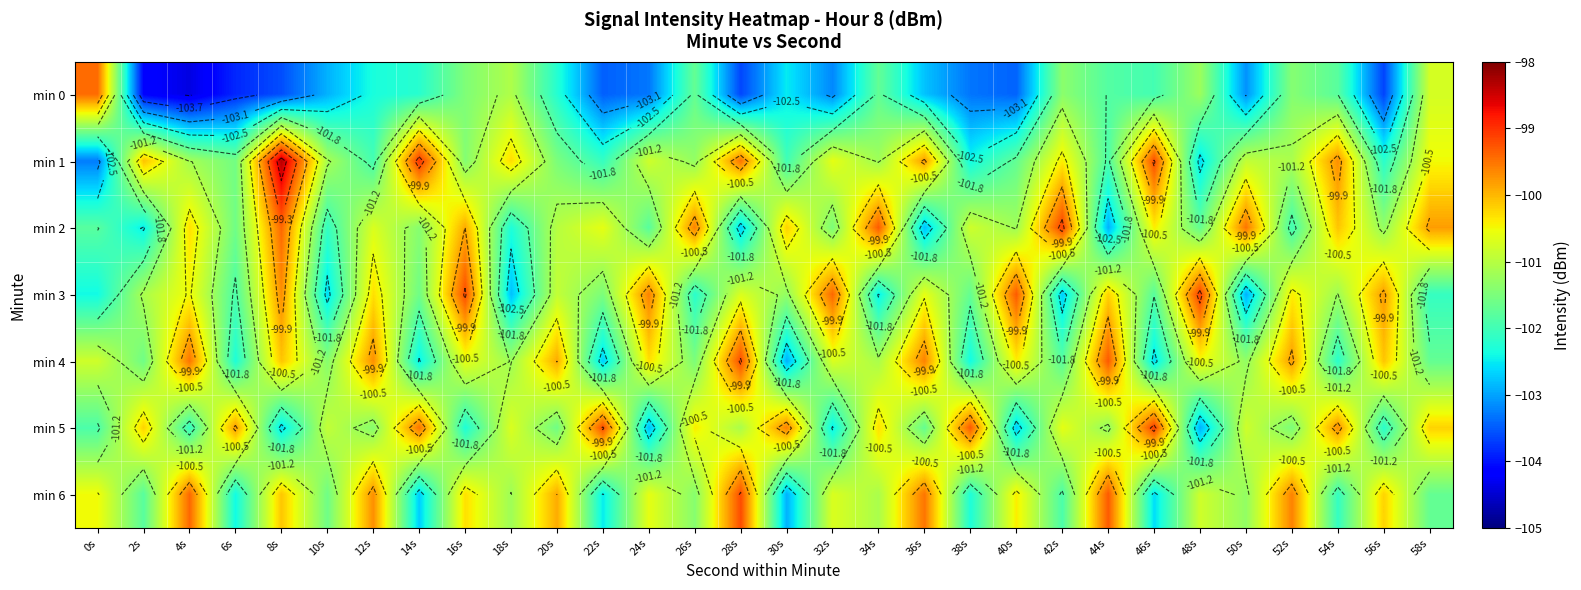

Rank the series by their maximum value, from highest to lowest.

min 1, min 2, min 3, min 5, min 4, min 6, min 0